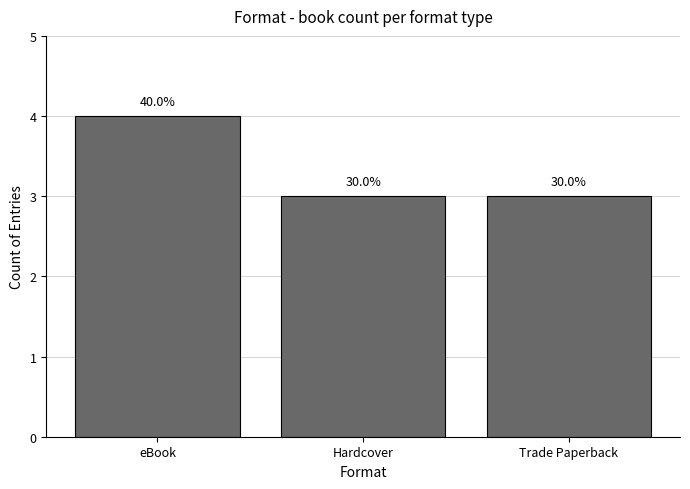

Are the bars horizontal?

No